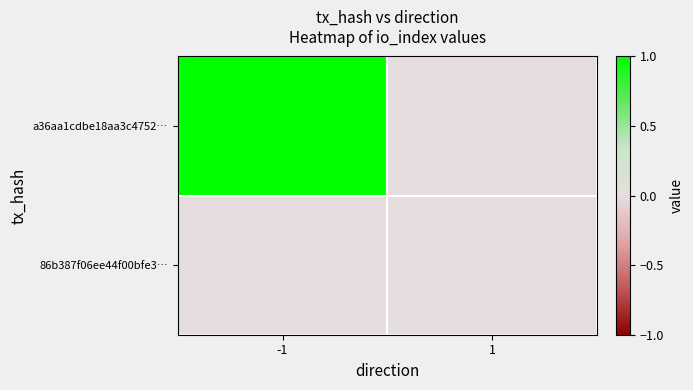

At which category does the chart reach its peak across all series?

-1